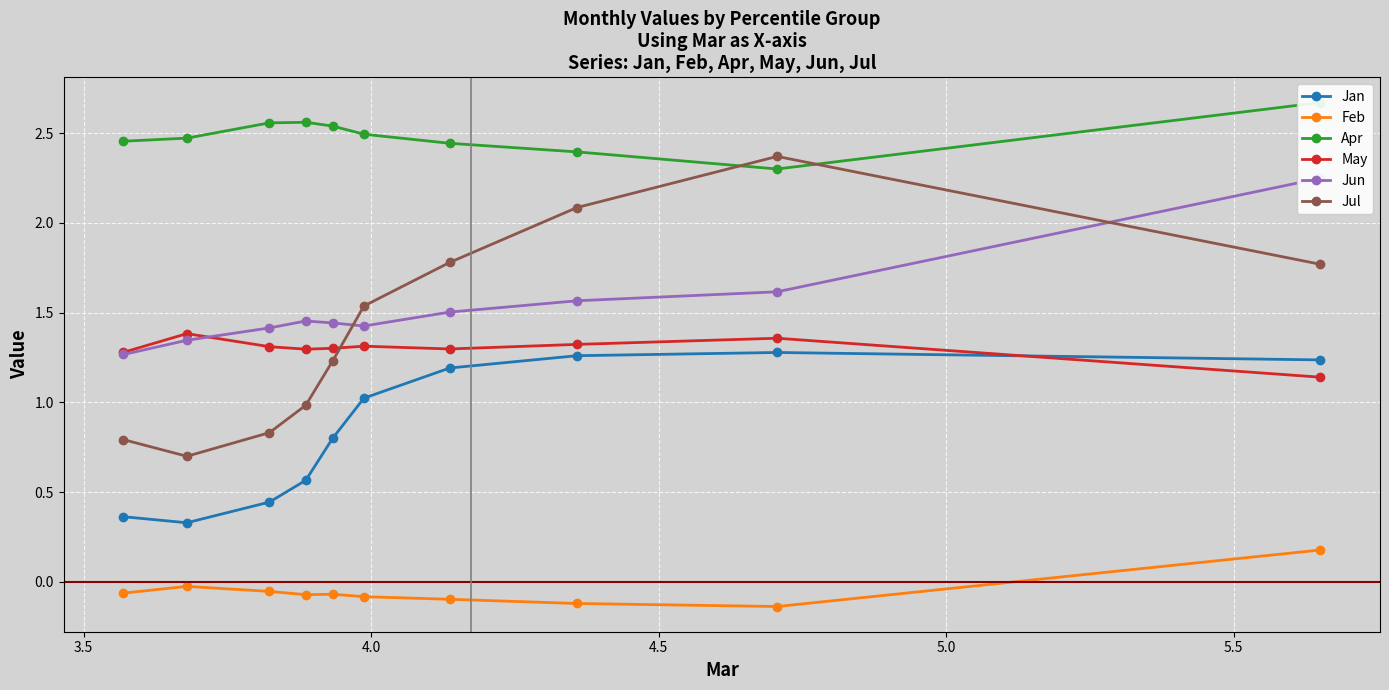

How many interior local valleys does the Apr series have?

1